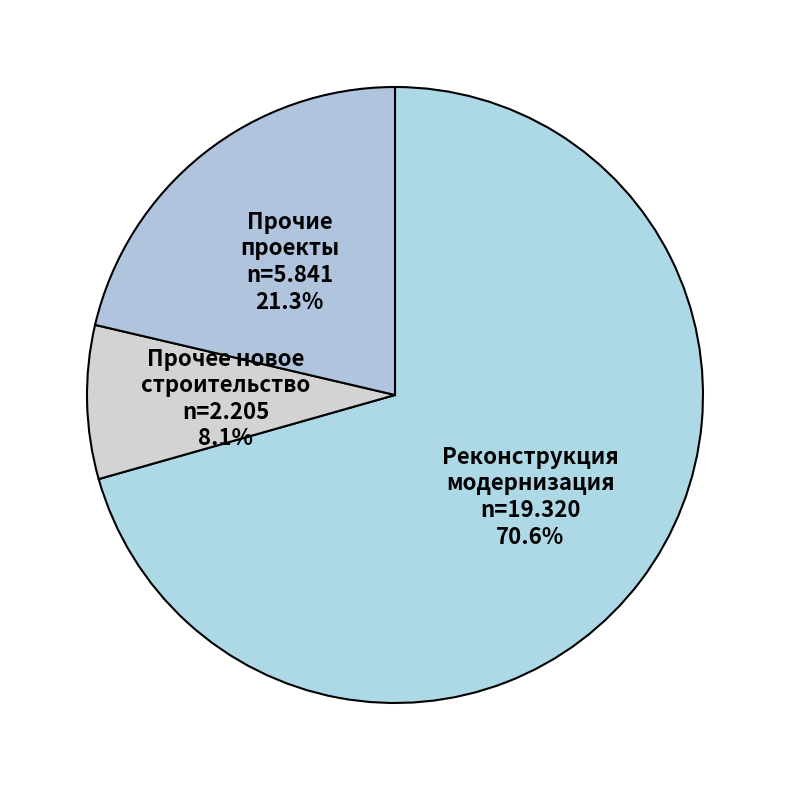

How many segments does this pie chart have?

3